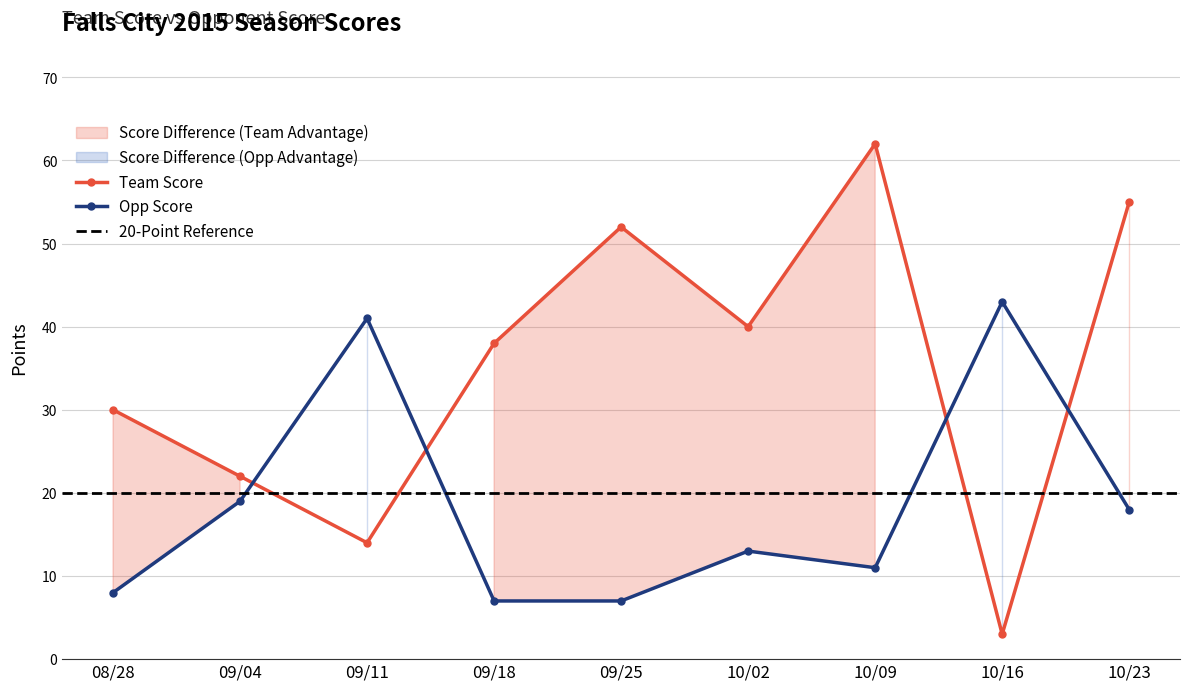

What is the approximate value of Opp Score at 09/04, to the nearest 10?

20